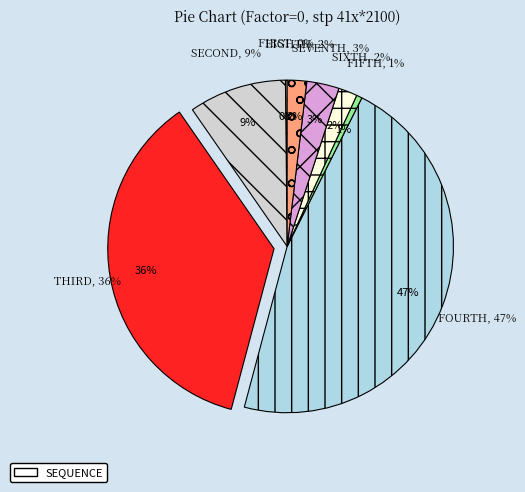

Does MAMPOSTERIA Y ACABADOS represent more than half of the total?

No